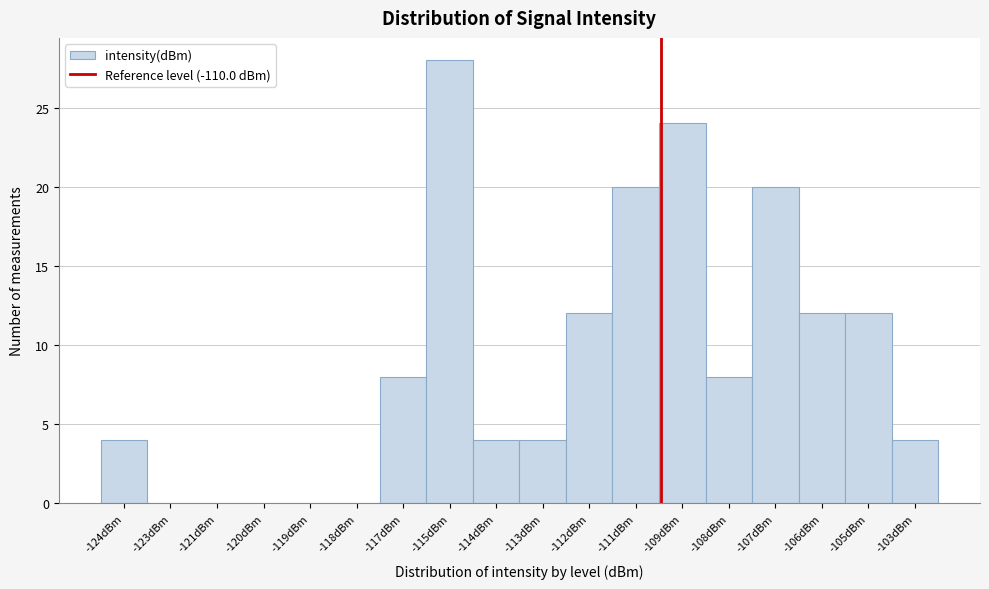

Reading left to right, extract all data points from this chart.

-124dBm=4	-123dBm=0	-121dBm=0	-120dBm=0	-119dBm=0	-118dBm=0	-117dBm=8	-115dBm=28	-114dBm=4	-113dBm=4	-112dBm=12	-111dBm=20	-109dBm=24	-108dBm=8	-107dBm=20	-106dBm=12	-105dBm=12	-103dBm=4